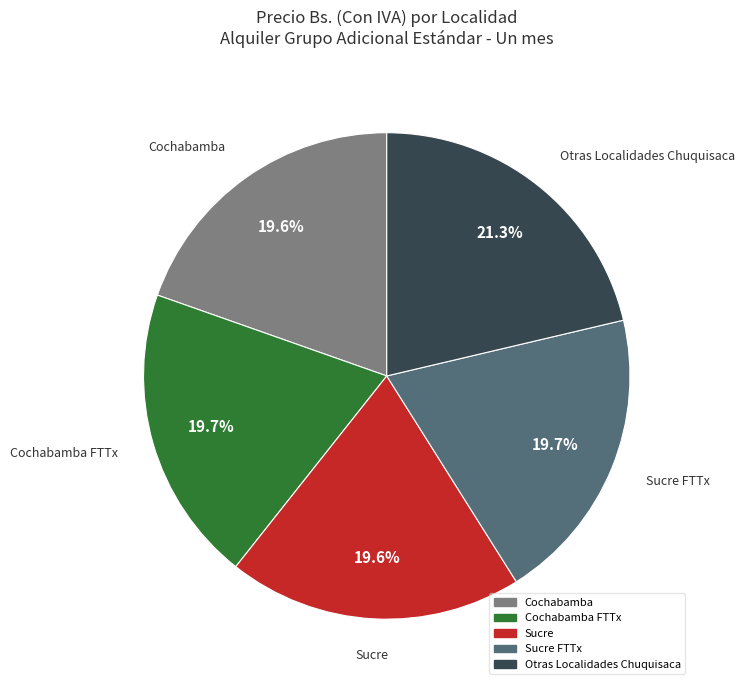

Is there any slice that represents more than half of the pie?

No